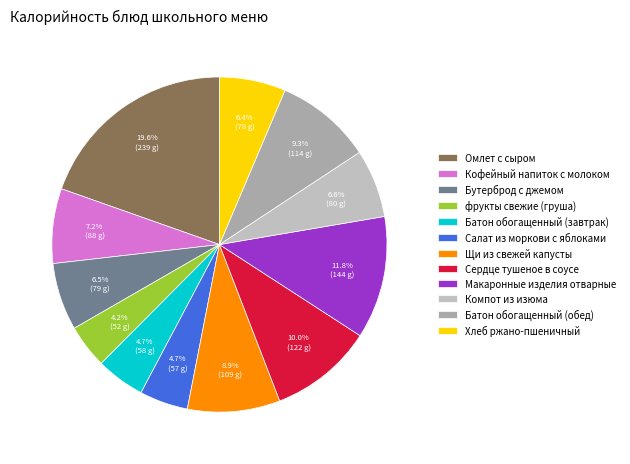

How many slices are in this pie chart?

12